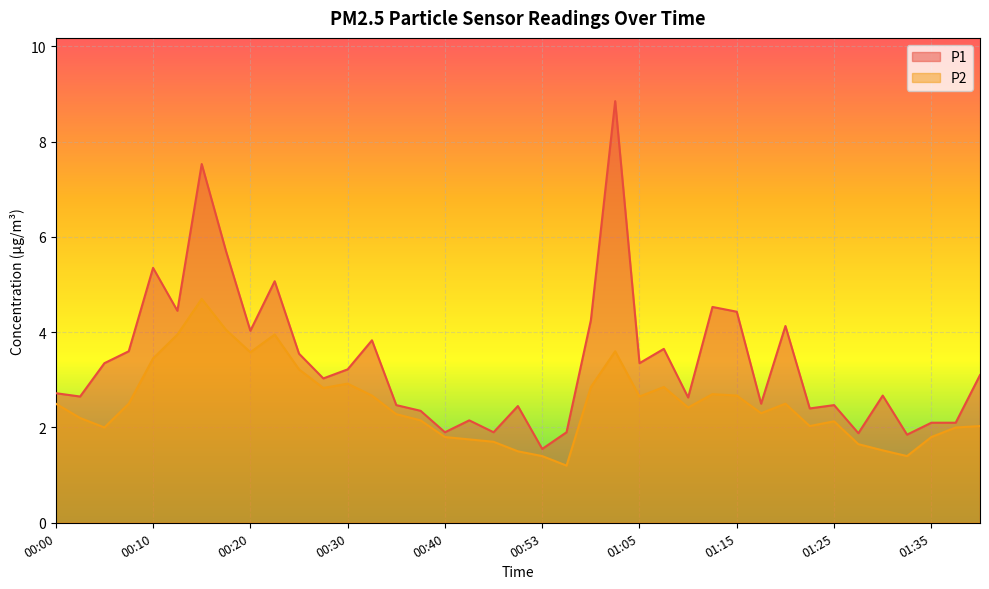

True or false: P1 has a value of 2.1 at 01:35.

True